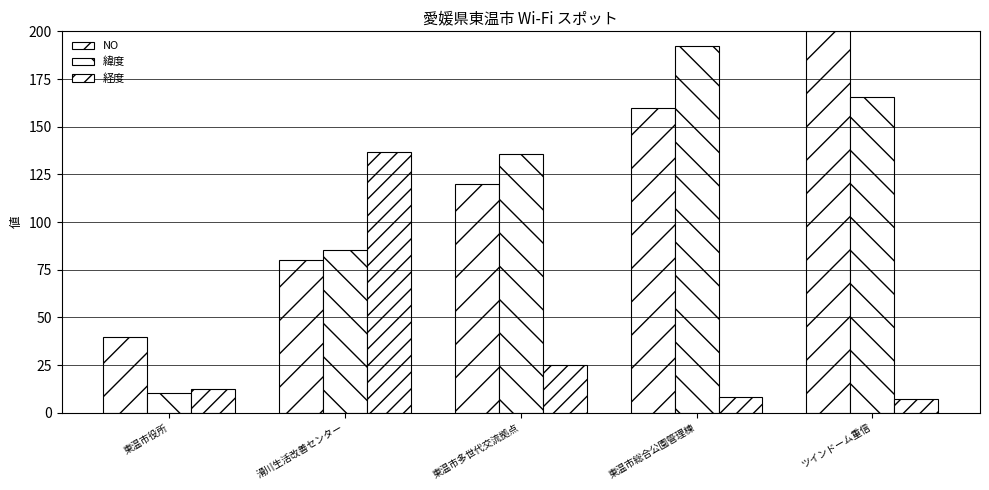

What is the label of the 4th bar from the left?

東温市総合公園管理棟